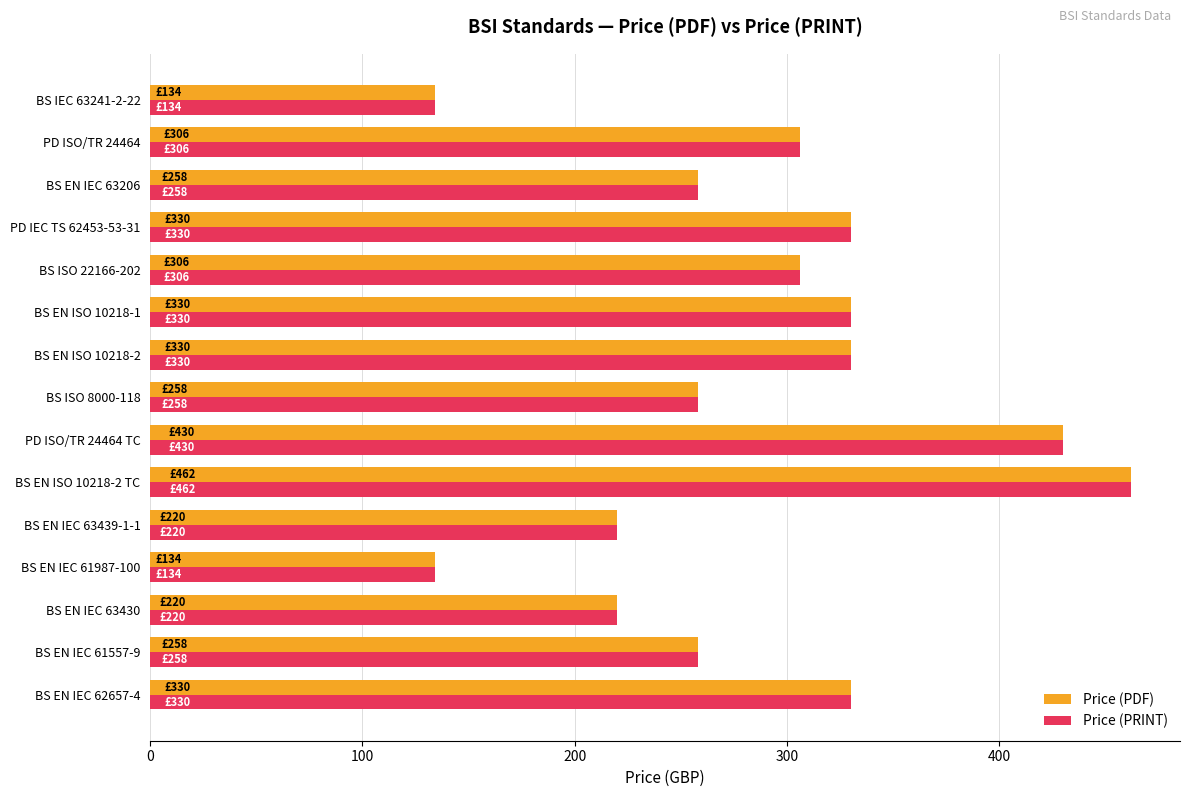

What is the minimum value for Price (PRINT)?

134